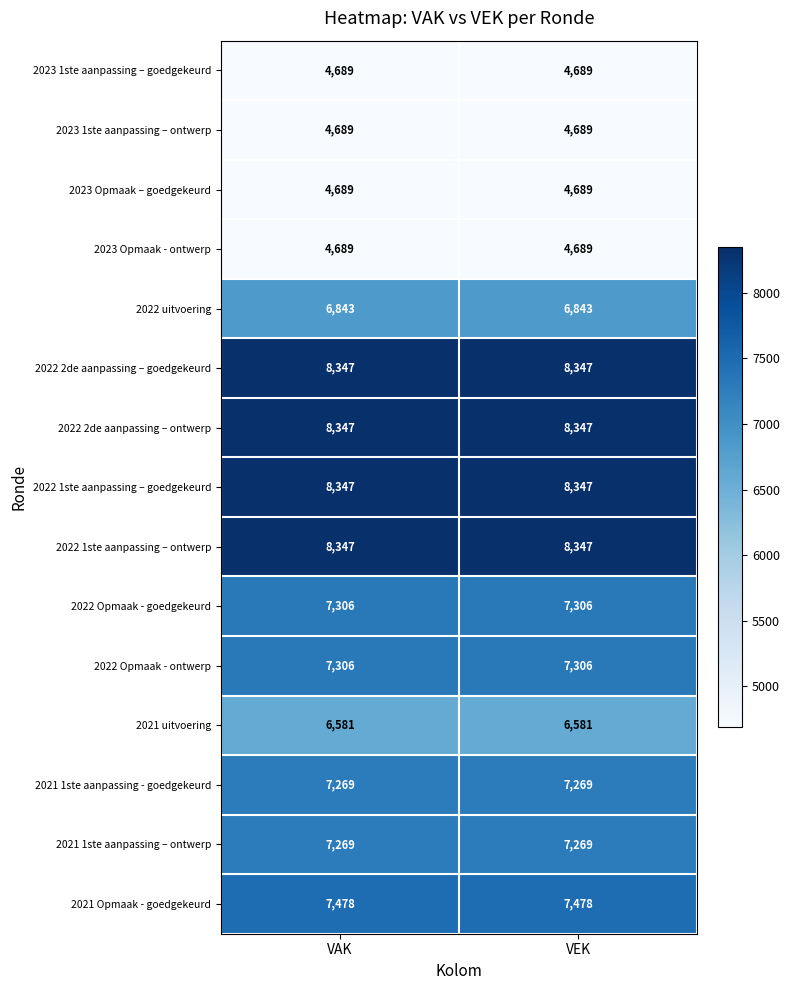

Is the value of 2023 1ste aanpassing – ontwerp at VEK greater than the value of 2021 uitvoering at VEK?

No